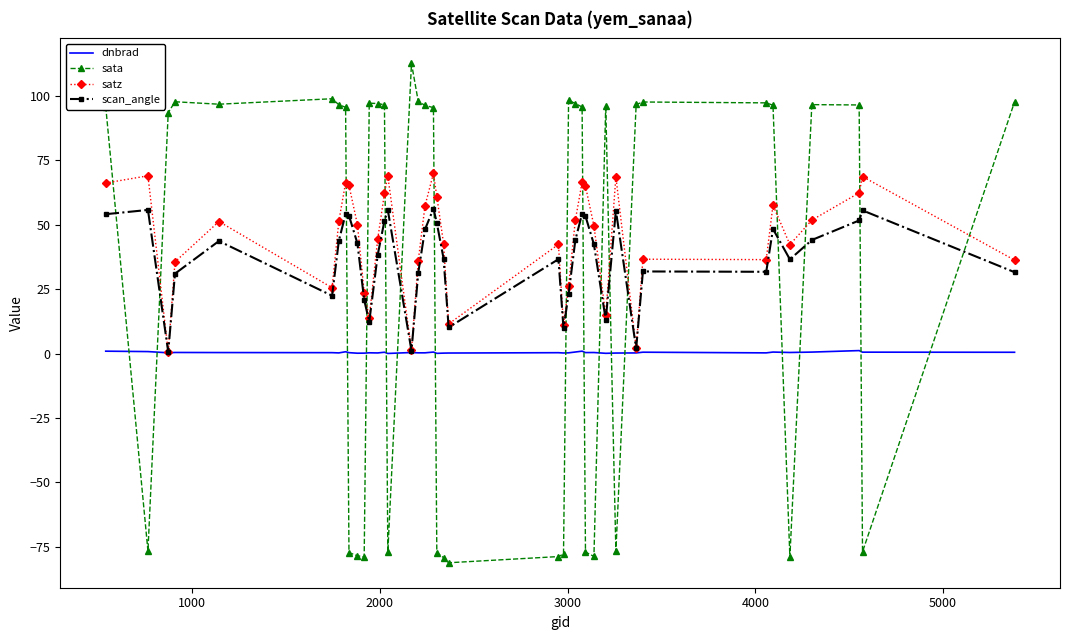

True or false: sata and satz cross at least once.

True